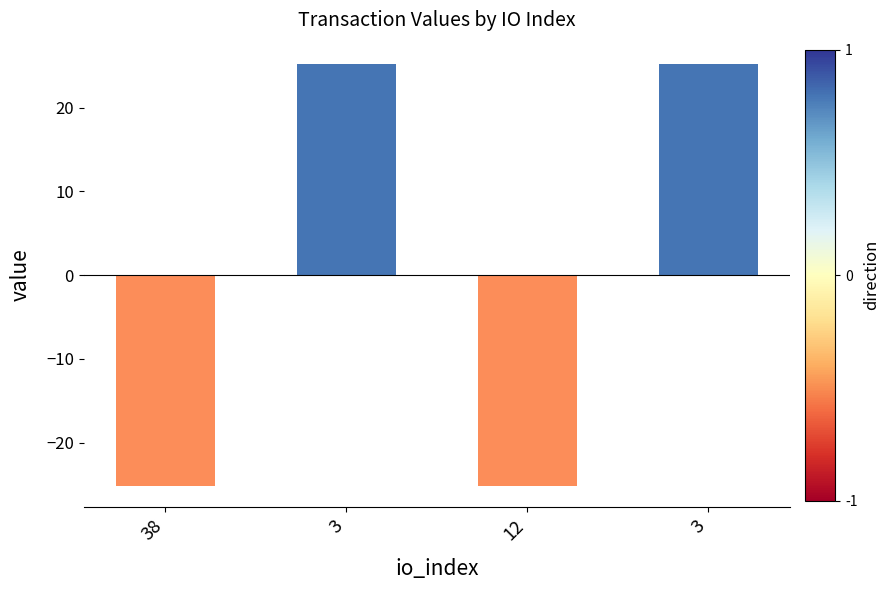

Reading right to left, extract all data points from this chart.

3=25.2	12=-25.2	3=25.2	38=-25.2